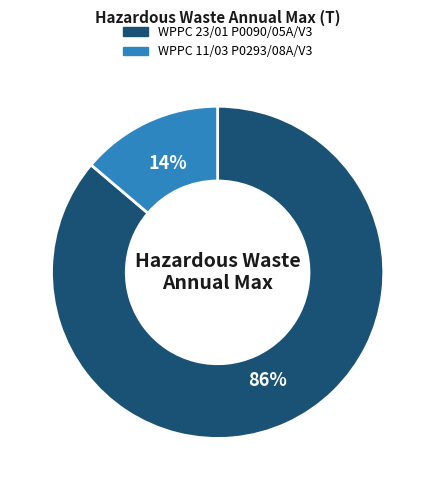

How many slices are in this pie chart?

2